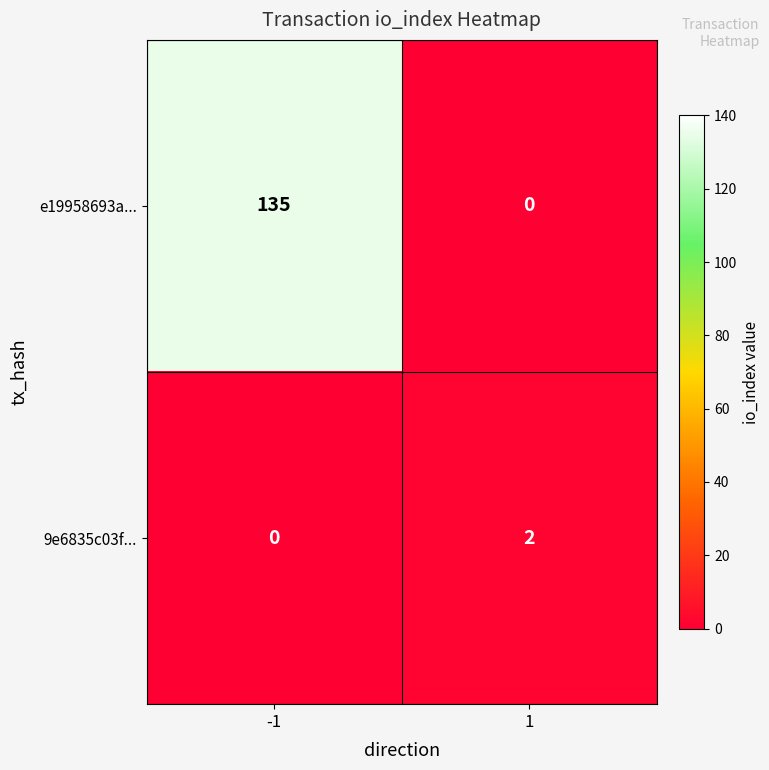

What is the sum of the e19958693a... values at 1 and -1?

135